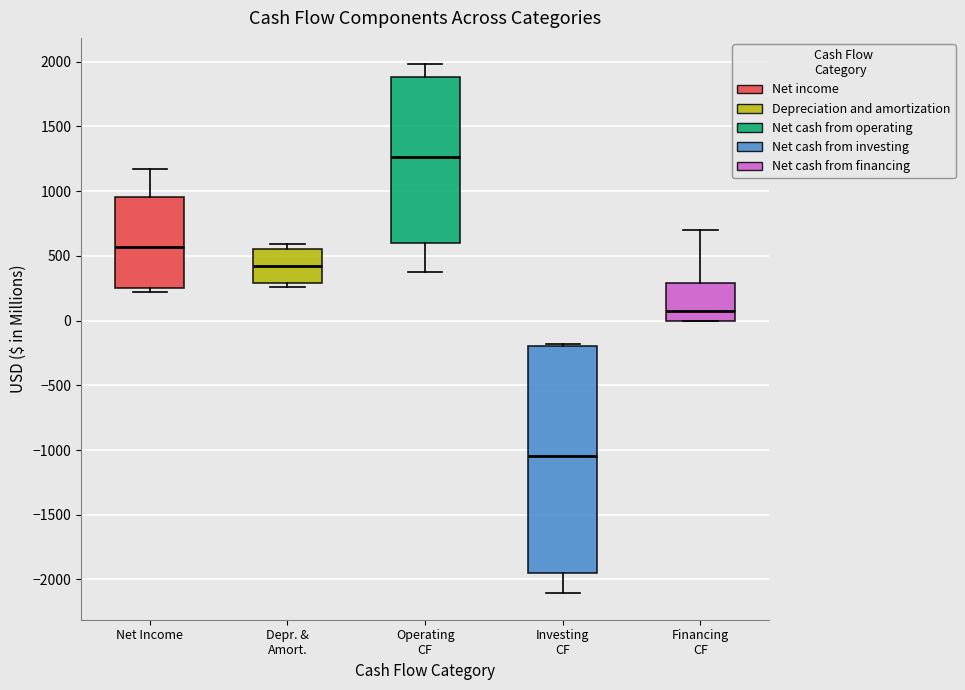

Reading left to right, transcribe this box plot: for each box, give where its median line is, the range the box spans, and where its two whiskers end, as read against the y-axis. The values are not printed on the chart, so give them approximately, as read against the axis.

Net Income: median 550, box 250 to 950, whiskers 200 to 1150
Depr. & Amort.: median 400, box 300 to 550, whiskers 250 to 600
Operating CF: median 1250, box 600 to 1900, whiskers 350 to 2000
Investing CF: median -1050, box -1950 to -200, whiskers -2100 to -200
Financing CF: median 100, box 0 to 300, whiskers 0 to 700